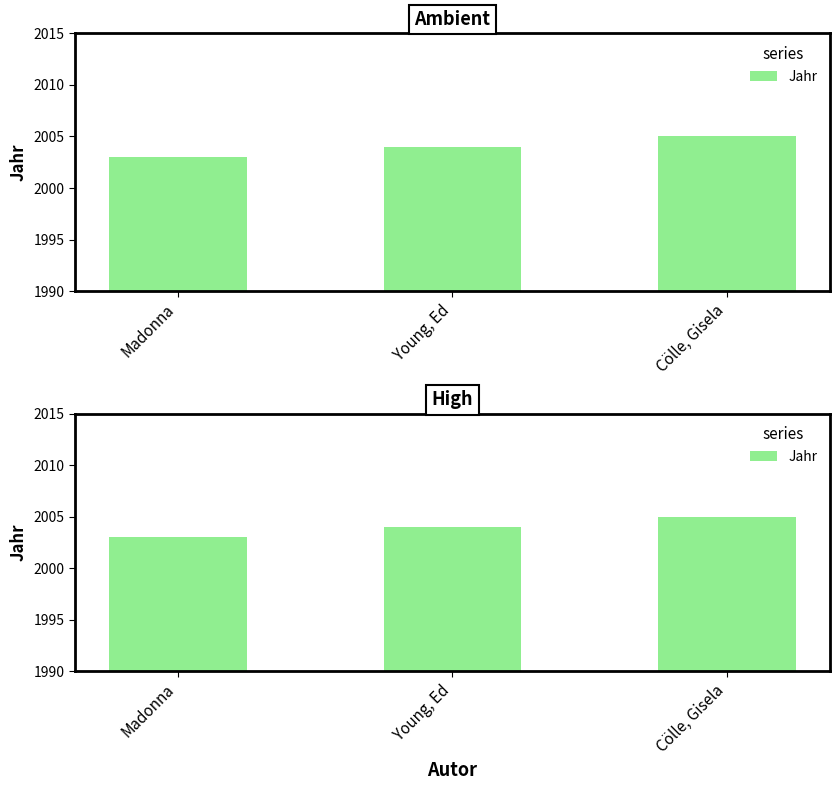

Reading right to left, transcribe all the data shown in this chart.

2005	2004	2003